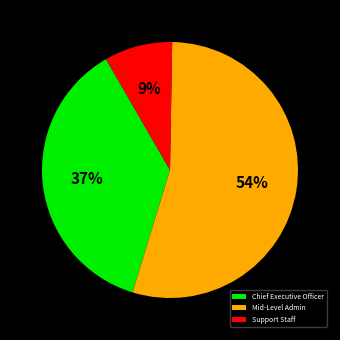

The Chief Executive Officer slice represents 22% of the pie. True or false?

False